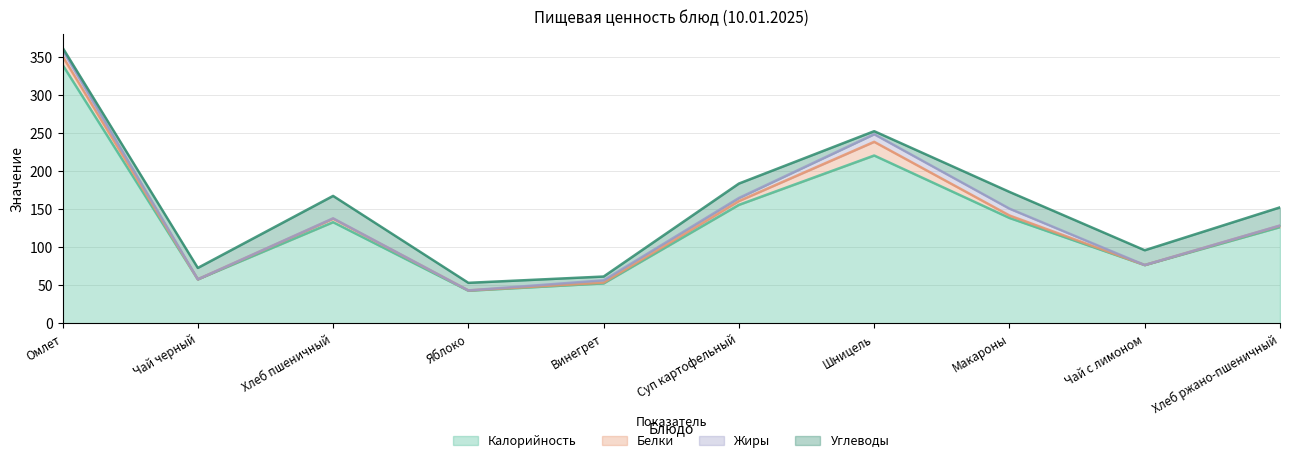

What are all the series names shown in the legend?

Калорийность, Белки, Жиры, Углеводы